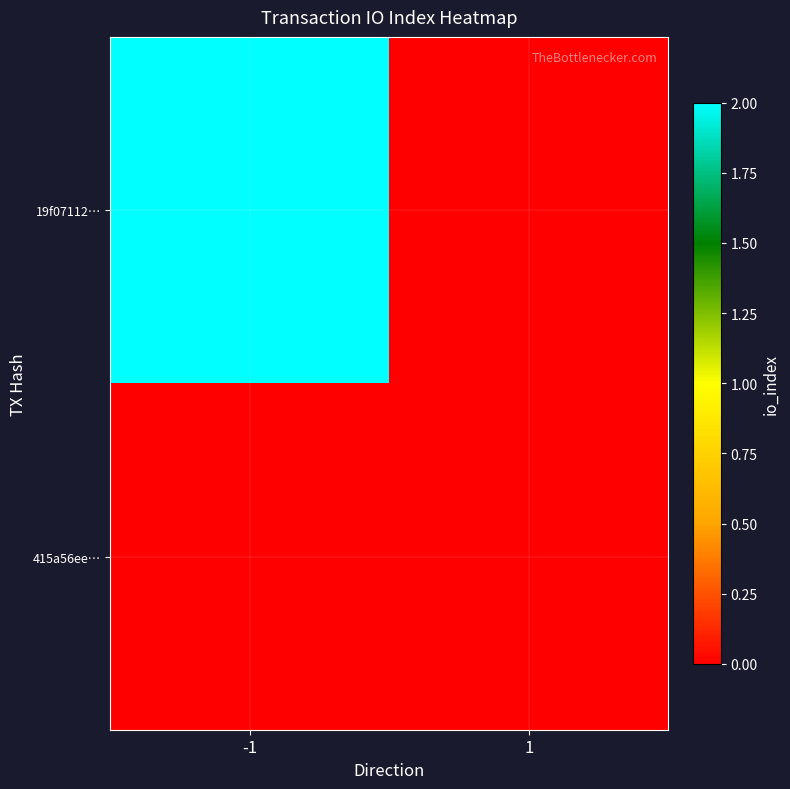

Reading left to right, transcribe all the data shown in this chart.

19f07112…: -1=2	1=0
415a56ee…: -1=0	1=0